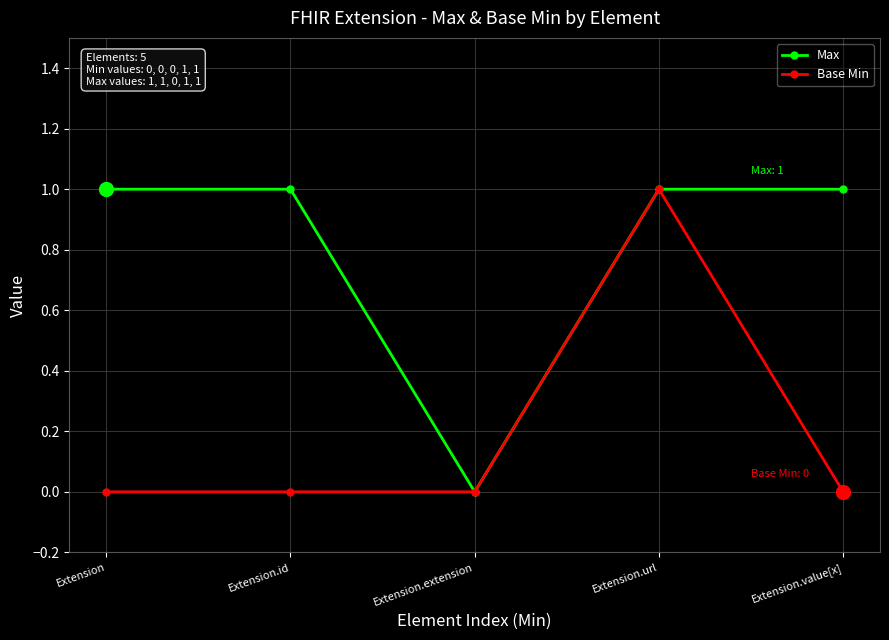

Count the number of data series in this chart.

2